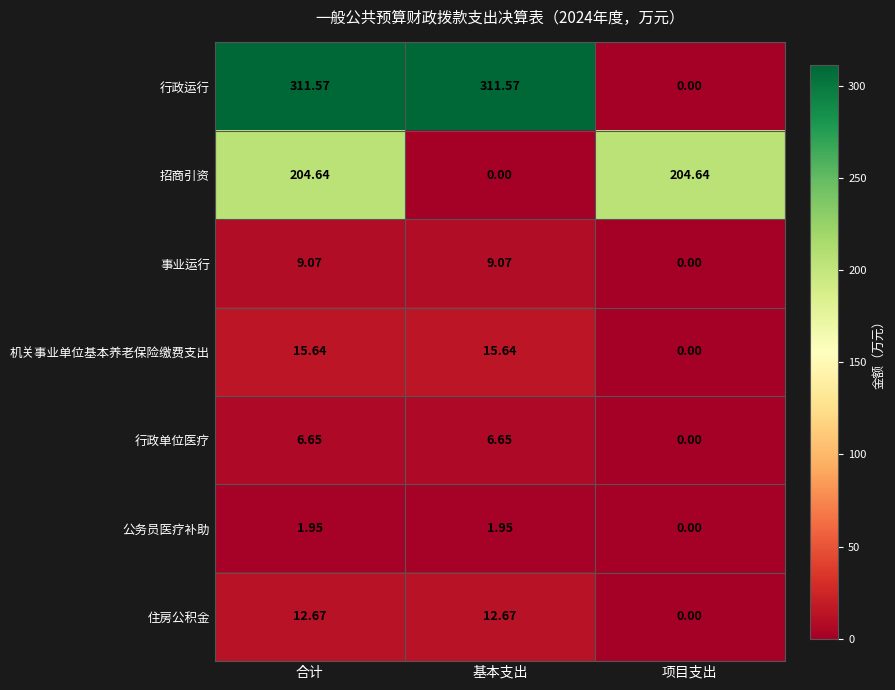

Which series has the largest range (max minus min)?

行政运行